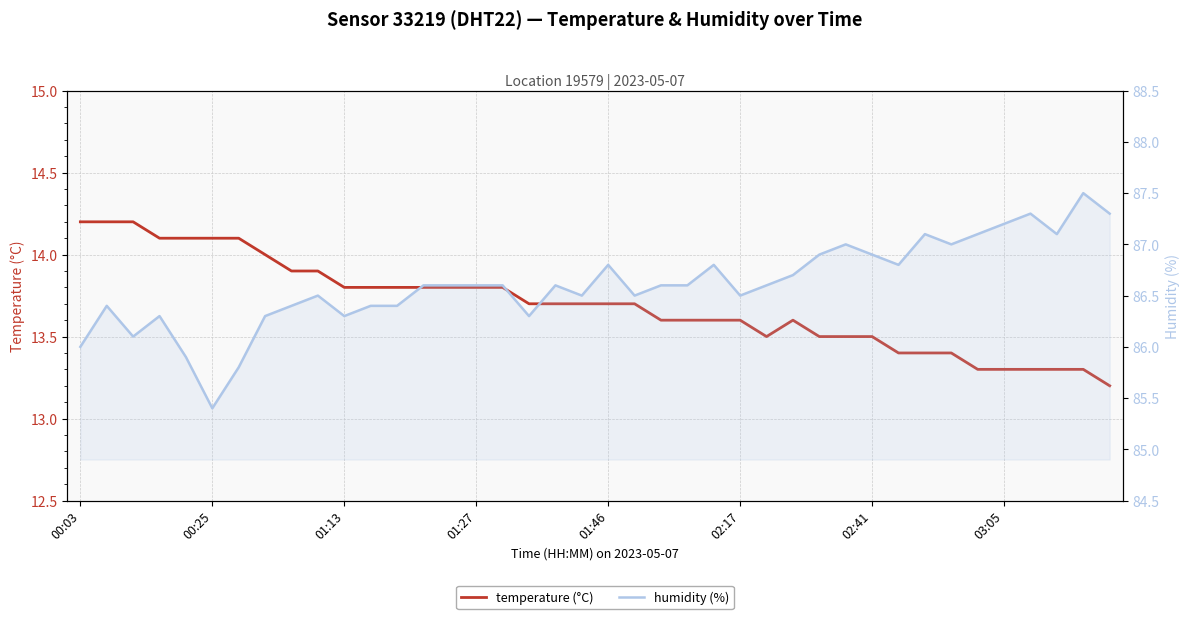

The value of temperature at 02:41 is 13.5. True or false?

True